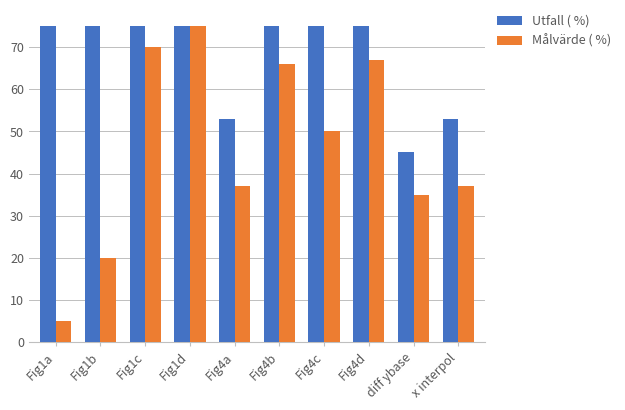

Which series has the widest spread of values?

Målvärde ( %)